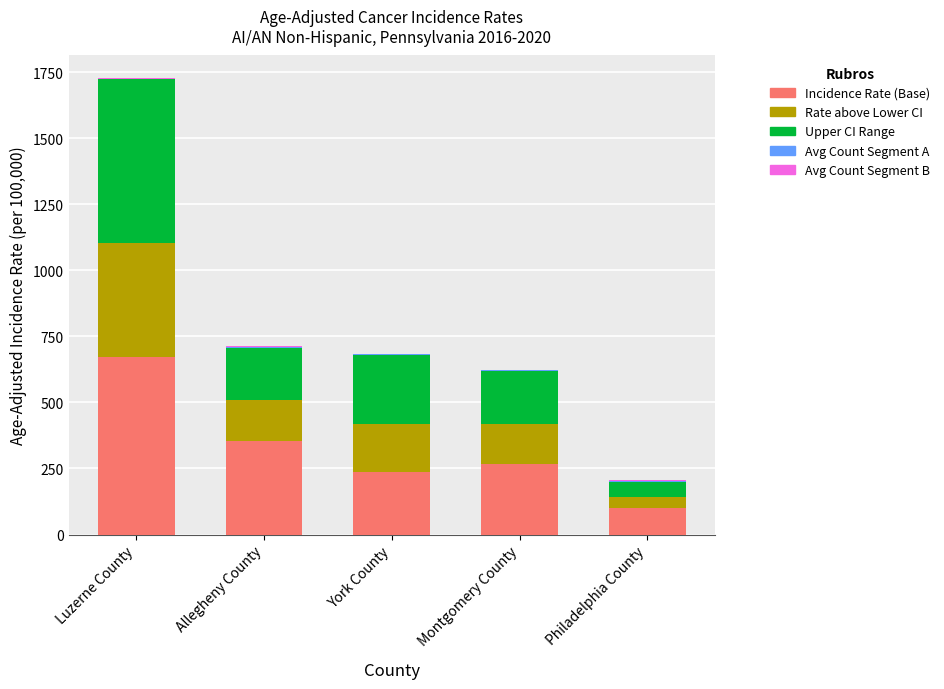

At which category is the sum across all series the highest?

Luzerne County